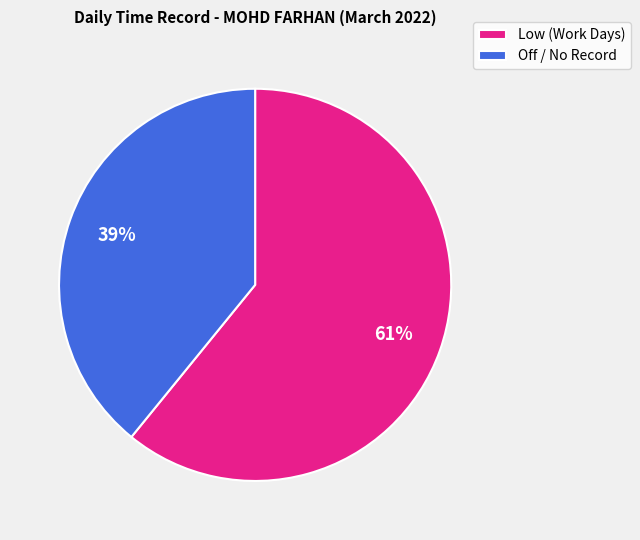

Is the sum of Off / No Record and Low (Work Days) greater than half?

Yes